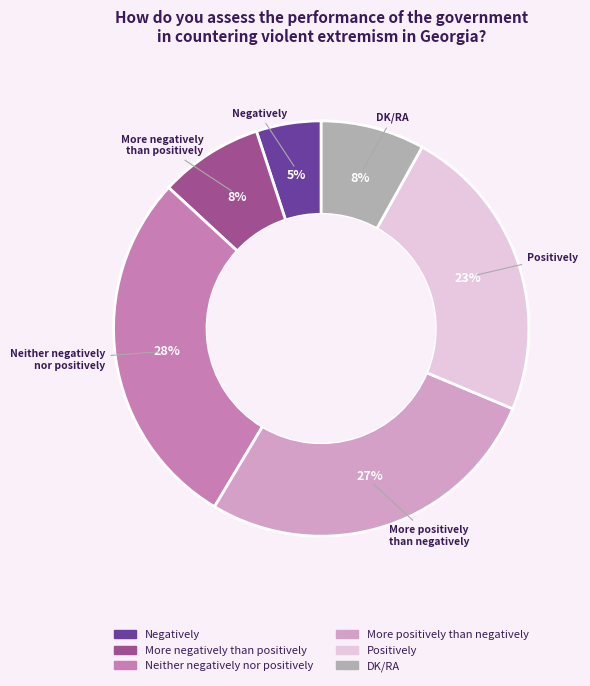

Approximately how many times larger is the value at Positively compared to More negatively than positively?

2.9